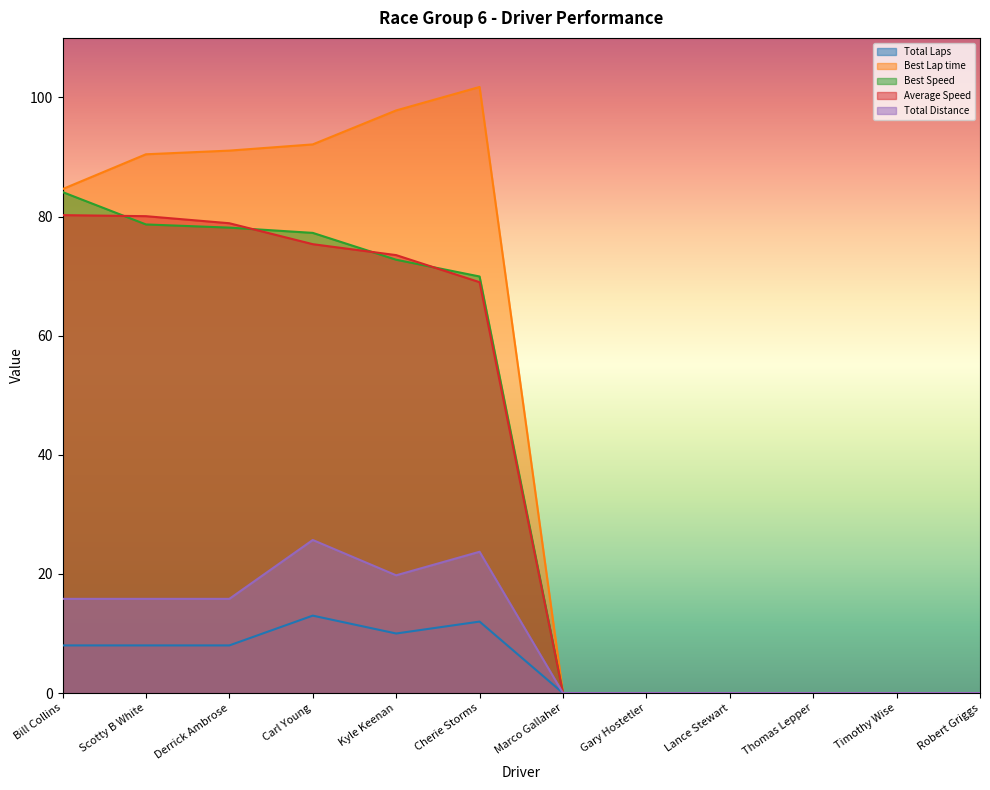

At how many categories does at least one series exceed 97?

2